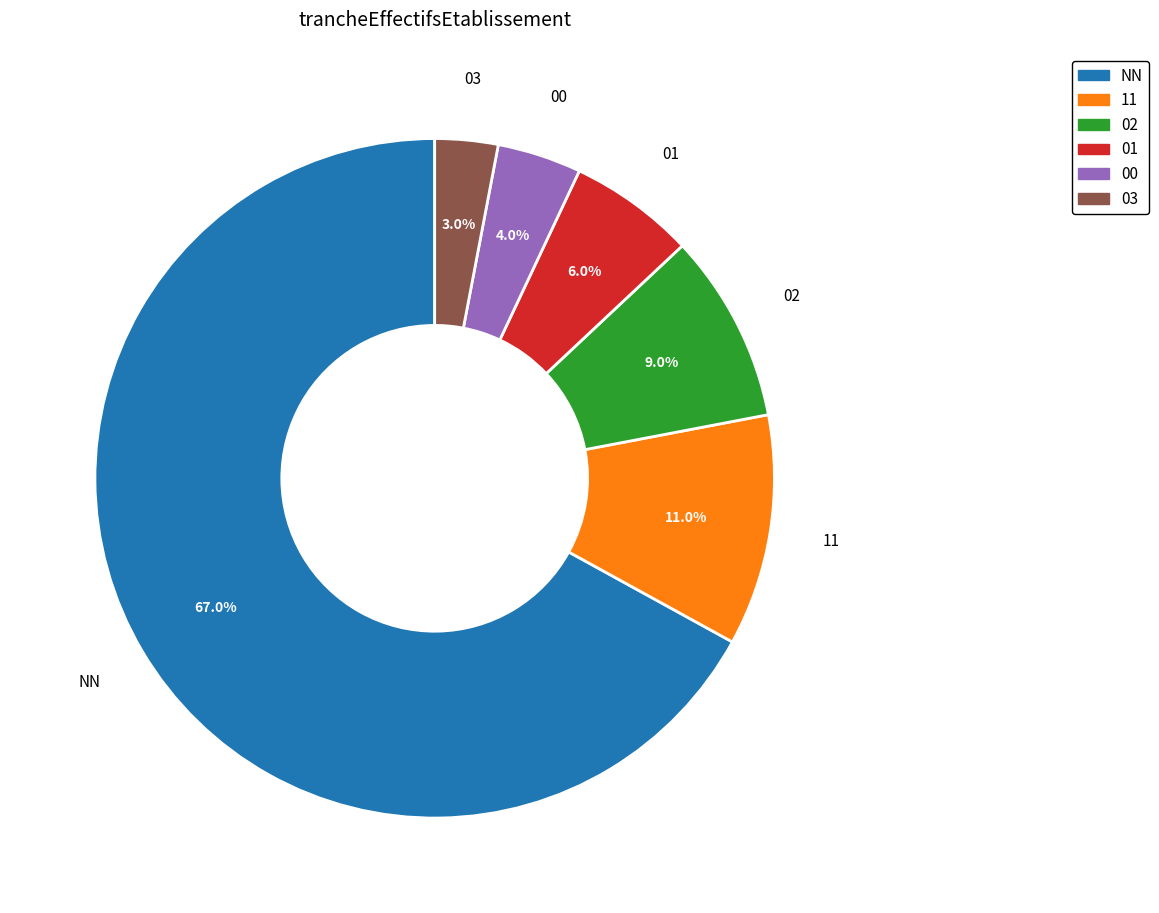

Which slice is the largest?

NN